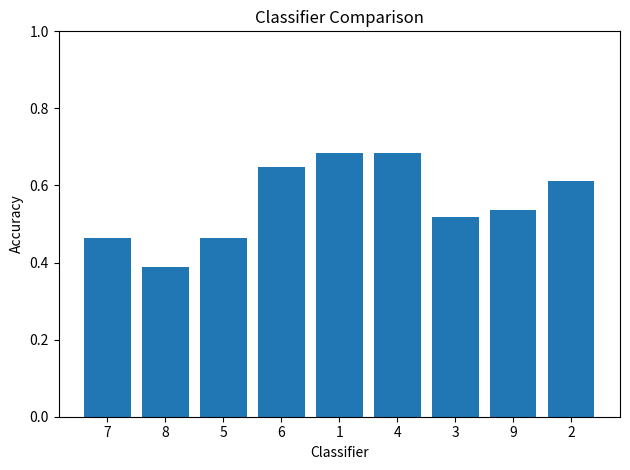

What is the label of the 2nd bar from the right?

9